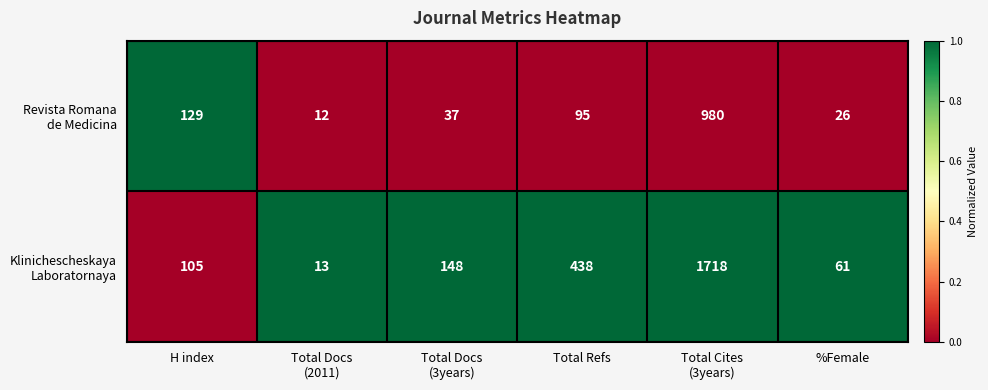

What is the total value across all series at %Female?

87